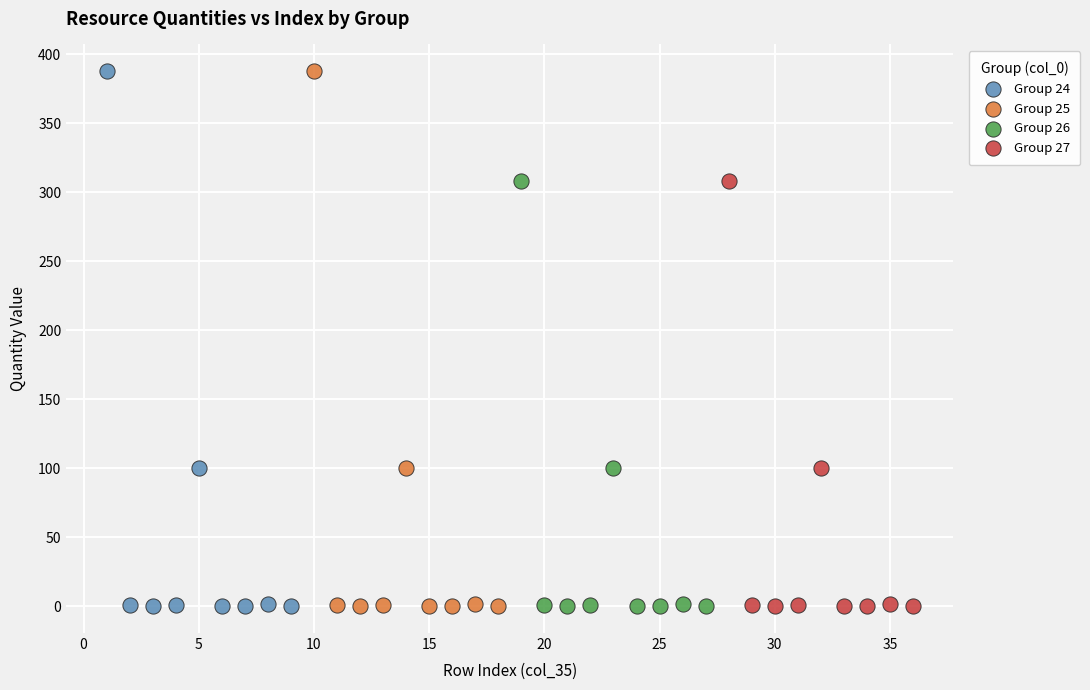

What are all the series names shown in the legend?

Group 24, Group 25, Group 26, Group 27